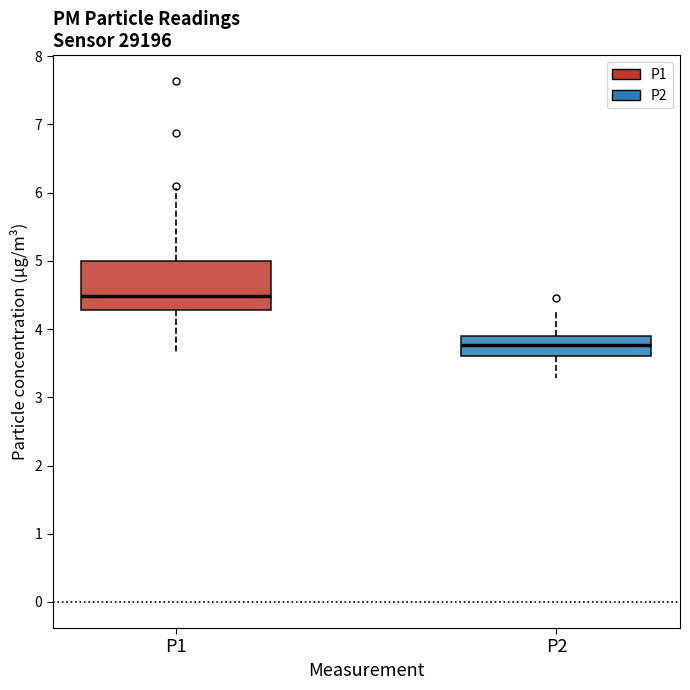

Reading left to right, transcribe this box plot: for each box, give where its median line is, the range the box spans, and where its two whiskers end, as read against the y-axis. The values are not printed on the chart, so give them approximately, as read against the axis.

P1: median 4.5, box 4.3 to 5.0, whiskers 3.7 to 6.1
P2: median 3.8, box 3.6 to 3.9, whiskers 3.3 to 4.3